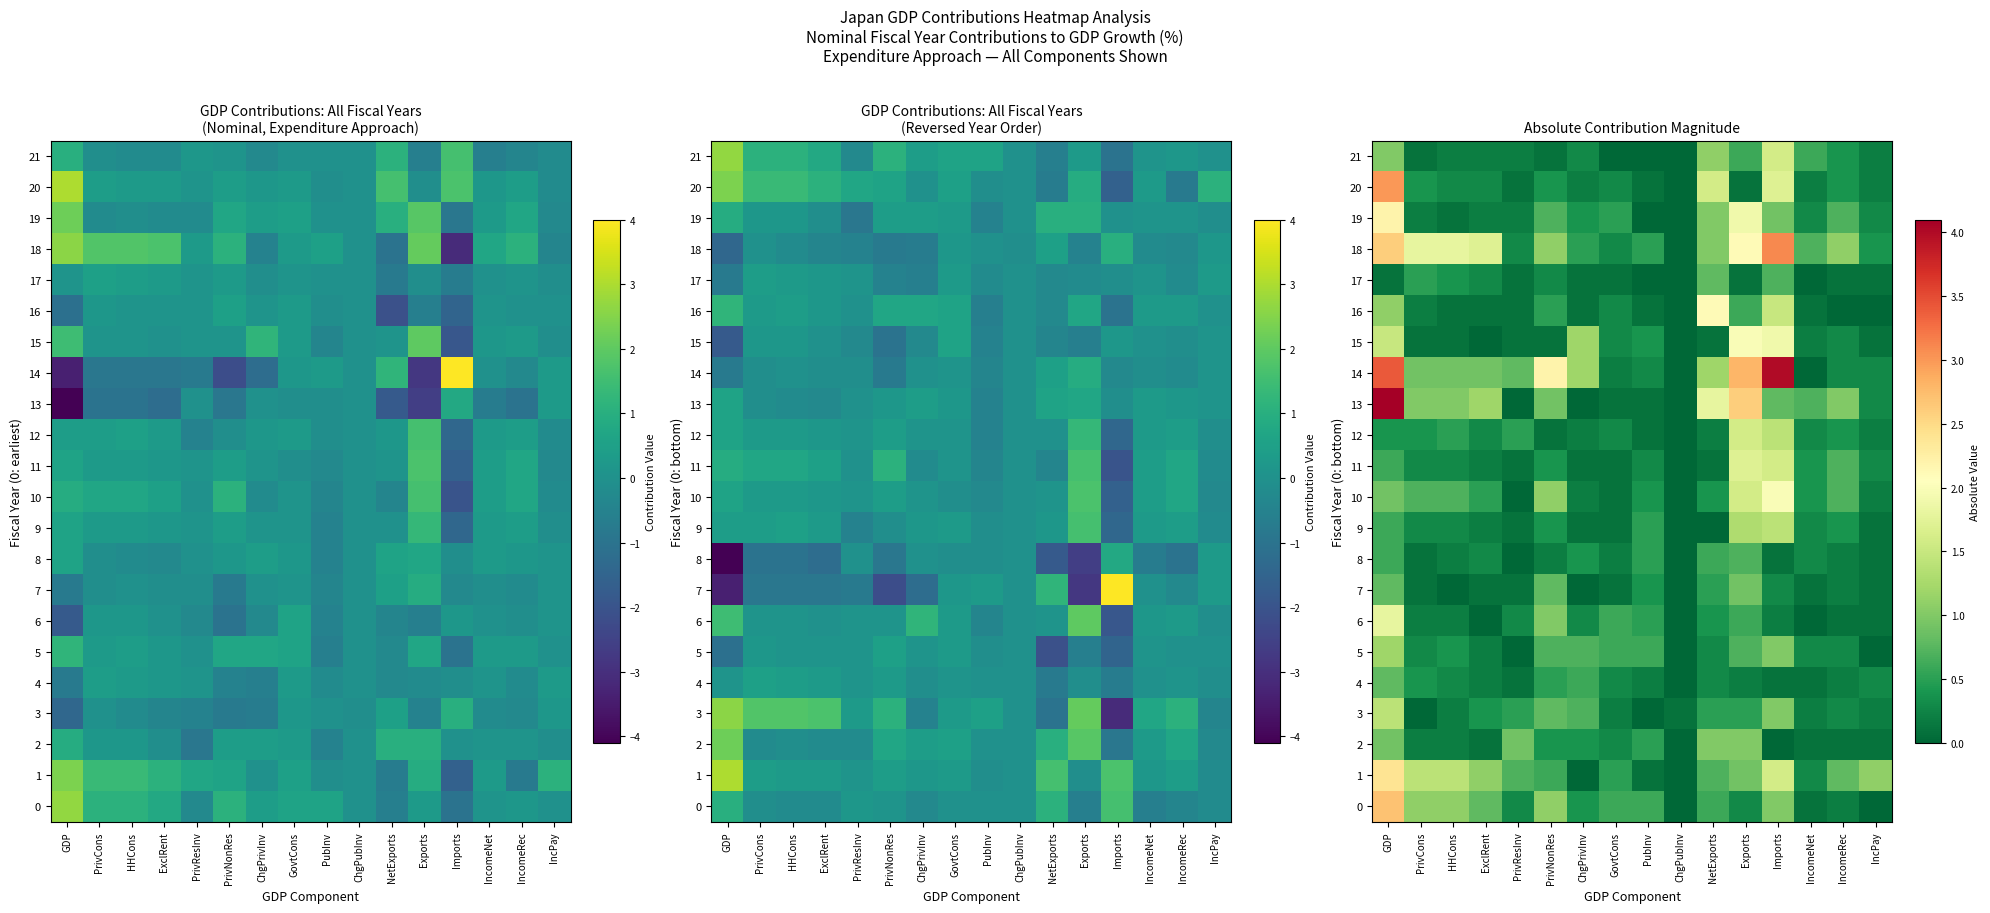

Which series has the largest total across all categories?

14